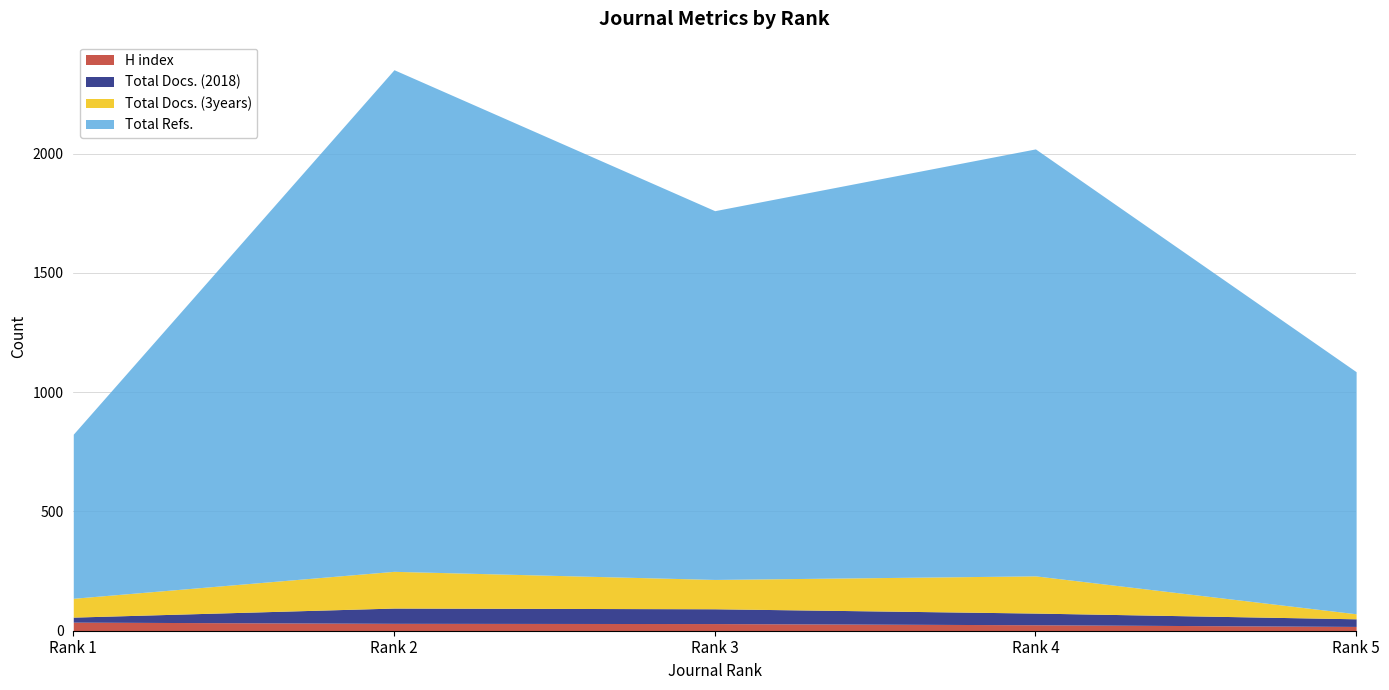

At which category does the chart reach its minimum across all series?

Rank 5